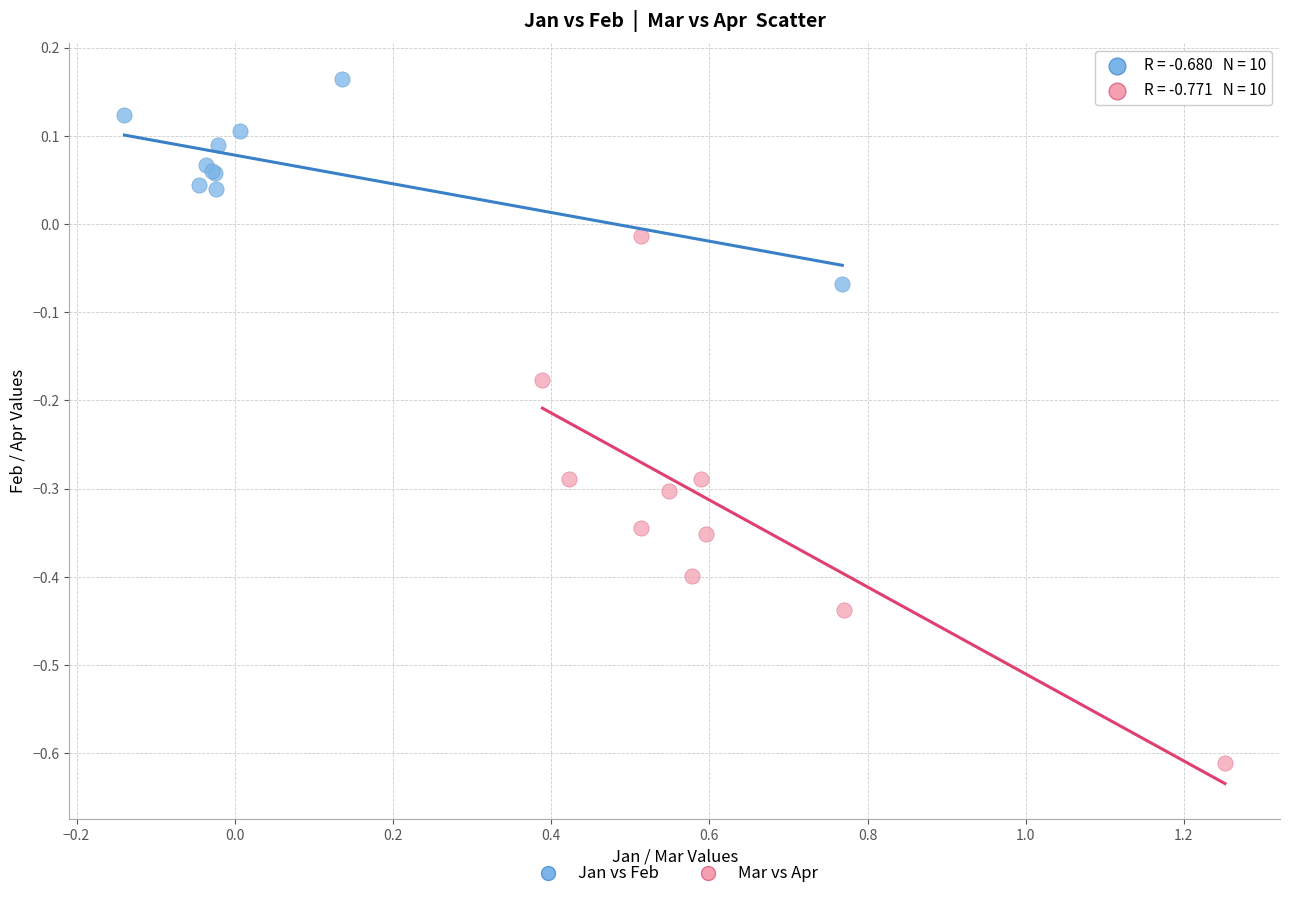

Which series reaches the minimum Y coordinate?

Mar vs Apr